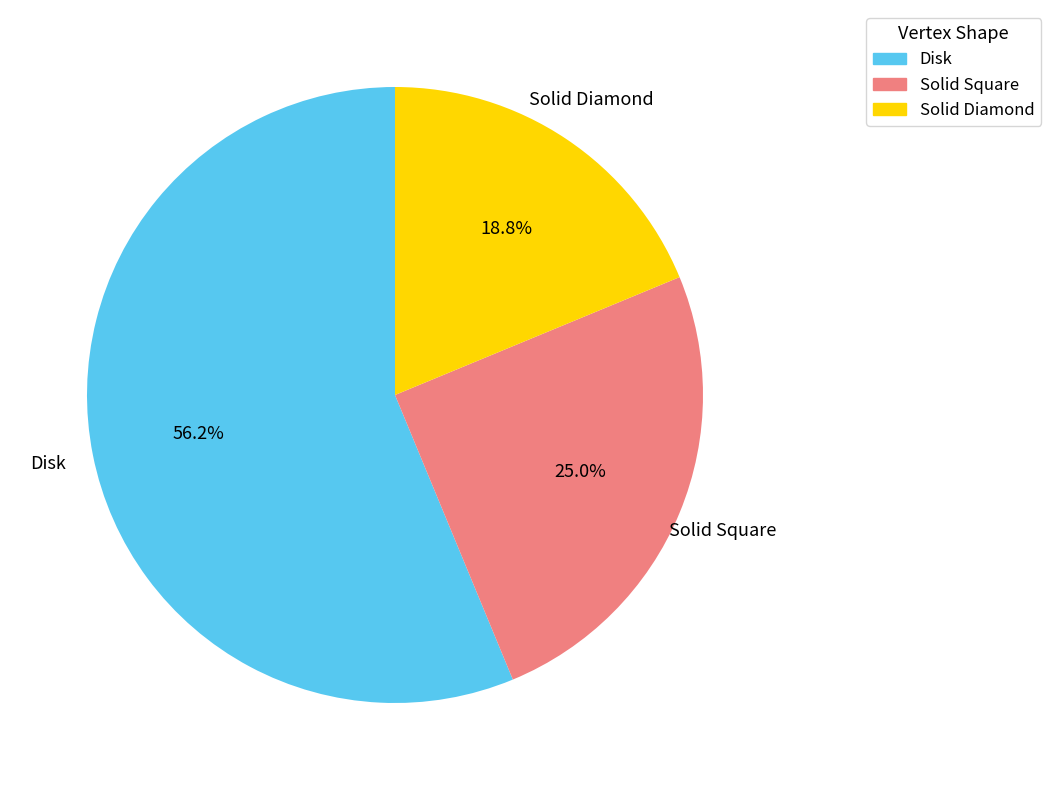

True or false: Solid Square accounts for 34% of the total.

False